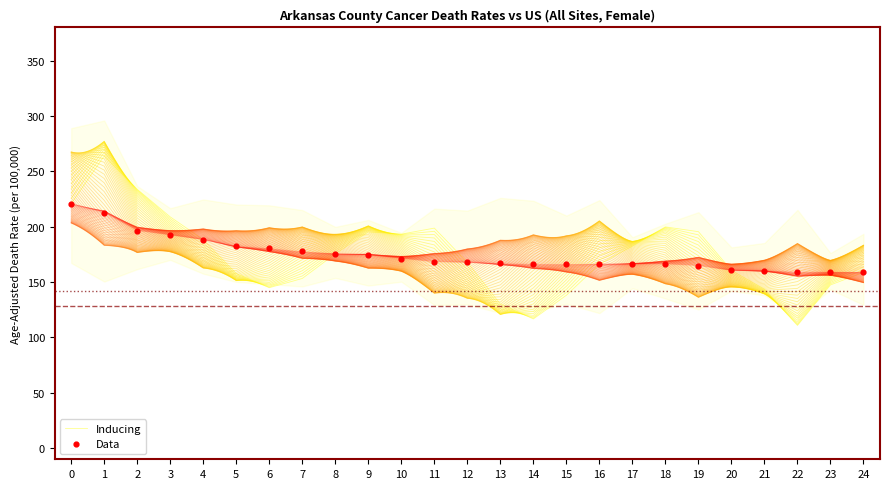

What is the total value across all series at 24?

317.6